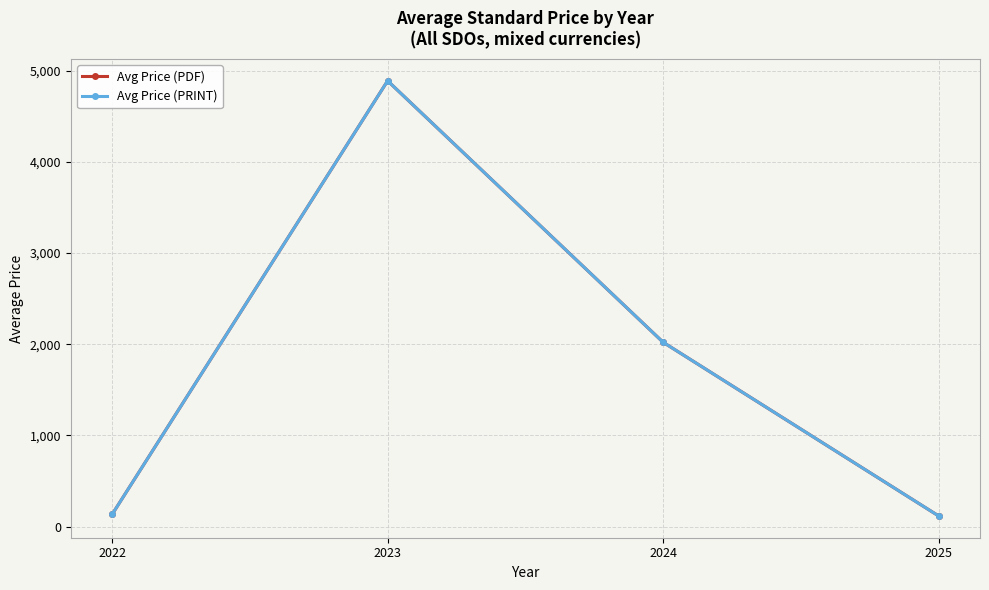

At which category is the sum across all series the highest?

2023